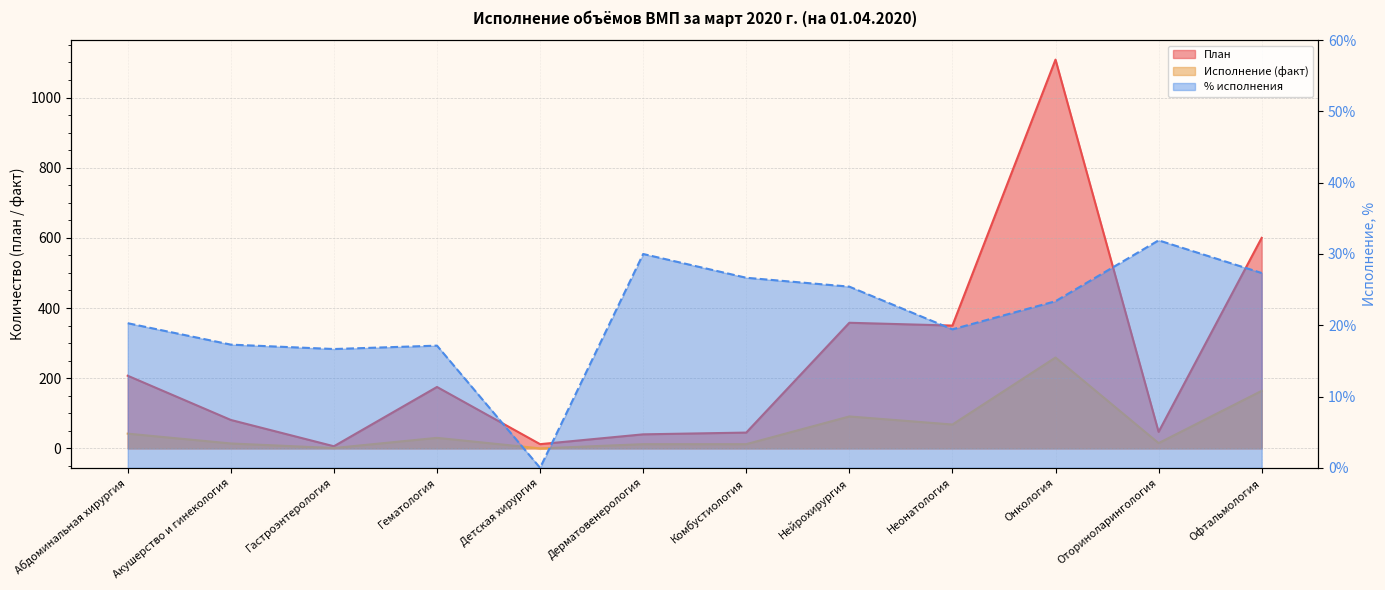

What are all the series names shown in the legend?

План, Исполнение (факт), % исполнения